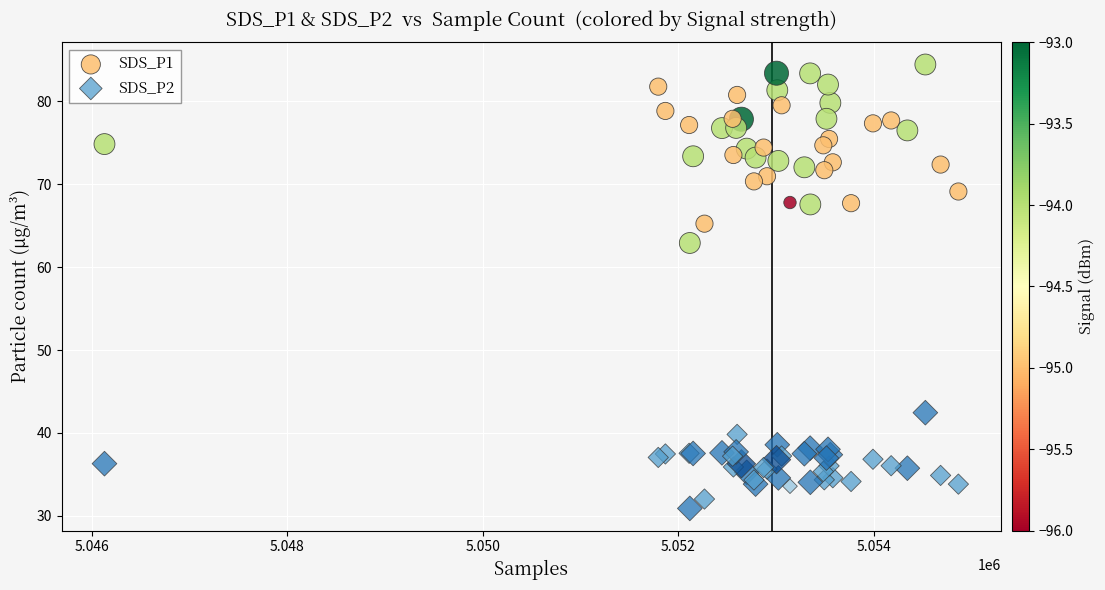

Across all series, what Y value is closest to 57?

62.9